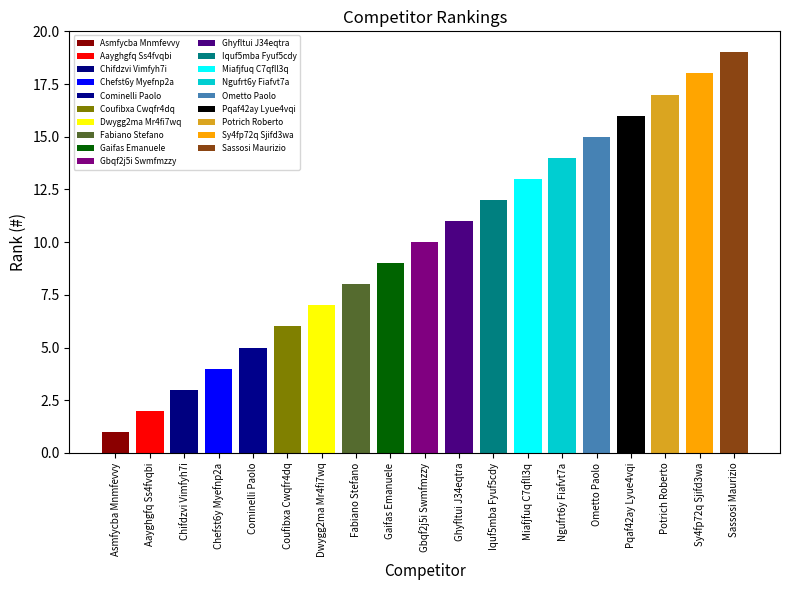

Reading left to right, what are all the values shown in this chart?

1	2	3	4	5	6	7	8	9	10	11	12	13	14	15	16	17	18	19